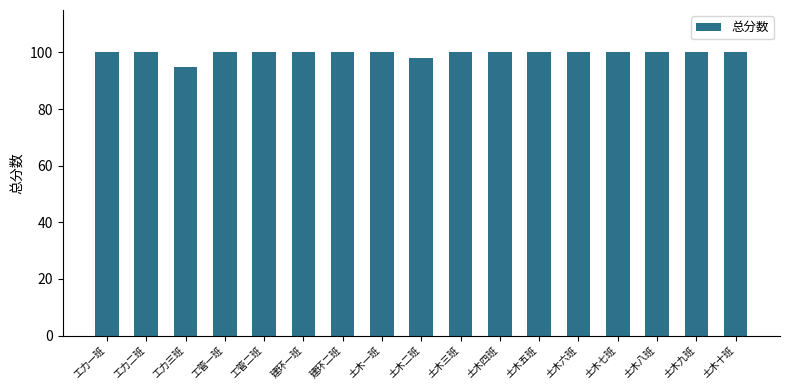

What is the label of the 4th bar from the right?

土木七班